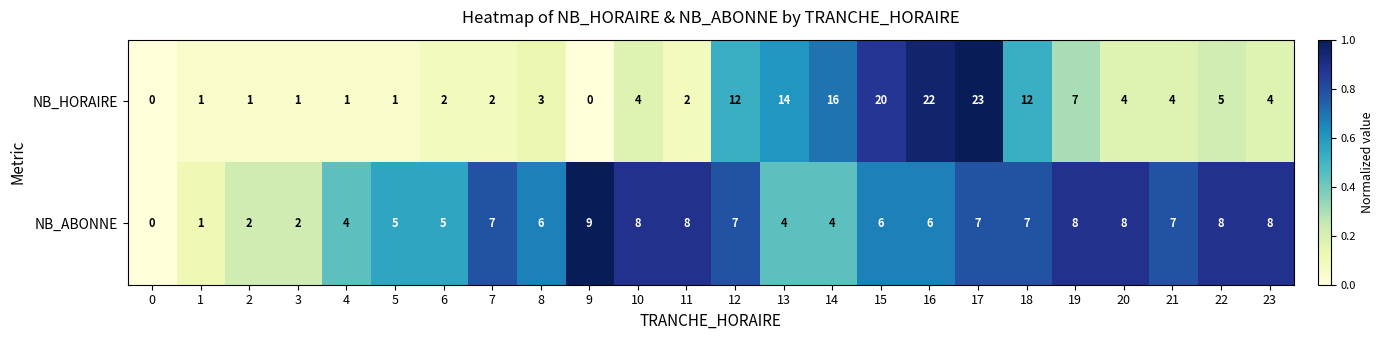

What is the maximum value for NB_HORAIRE?

23